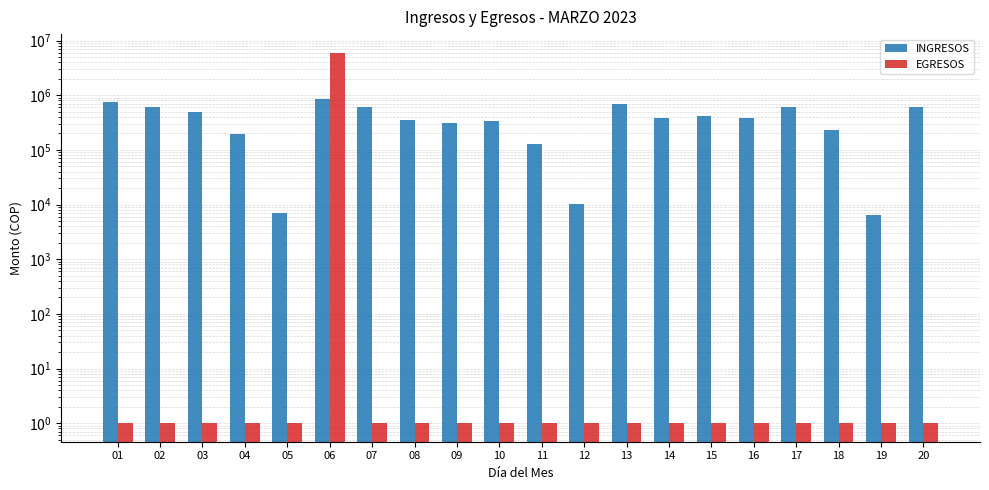

At which label is INGRESOS closest to 426141?

15